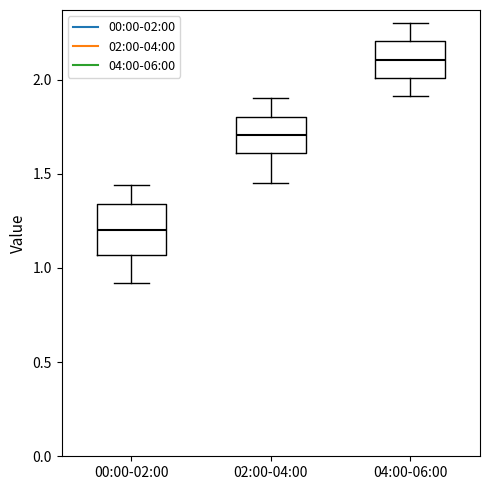

Which box's median line is the highest?

04:00-06:00